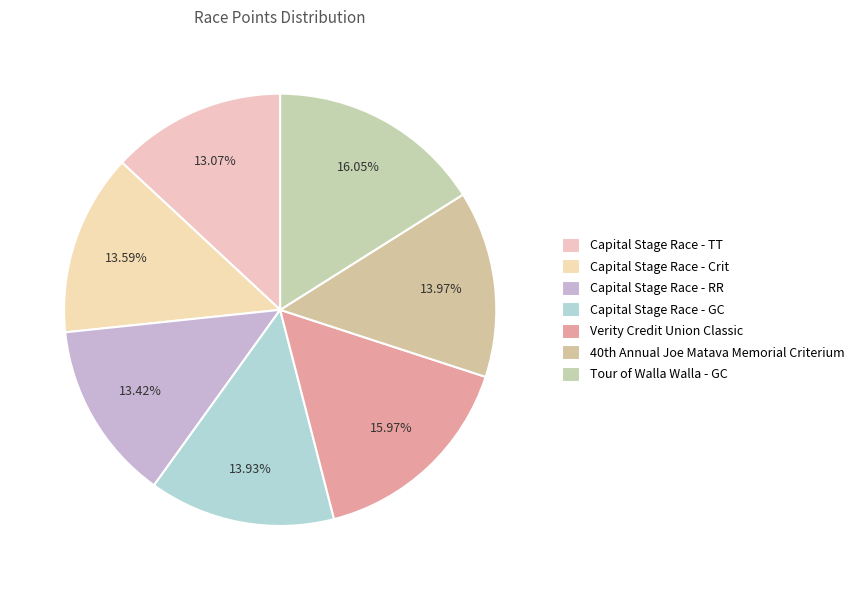

Count the number of slices in the pie.

7